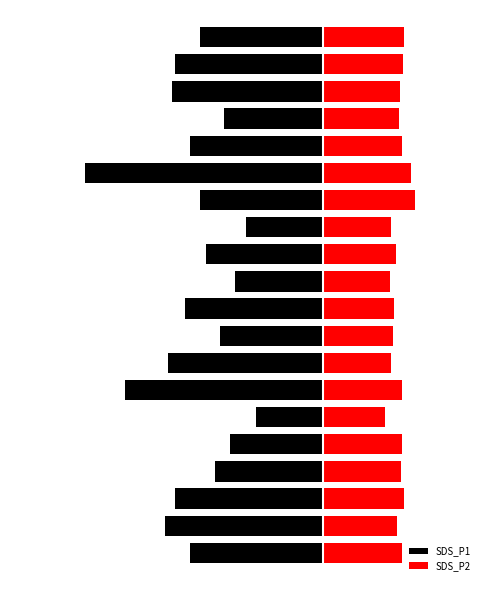

How many groups of bars are there?

20